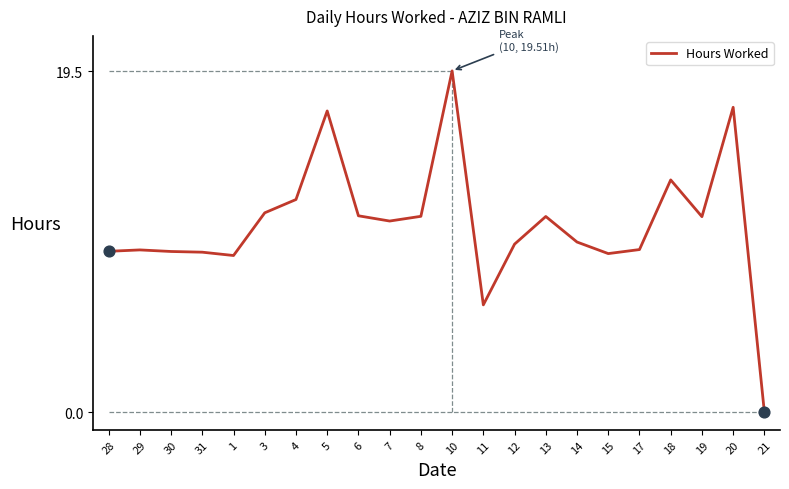

Between 14 and 1, which is larger?

14